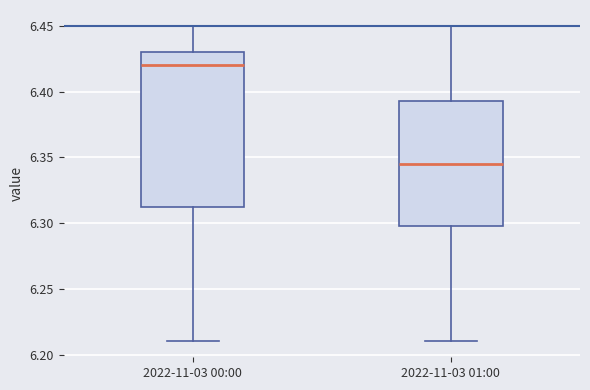

Where does the lower whisker of the box for 2022-11-03 01:00 end on the y-axis? The values are not printed on the chart, so give them approximately, as read against the axis.

6.210